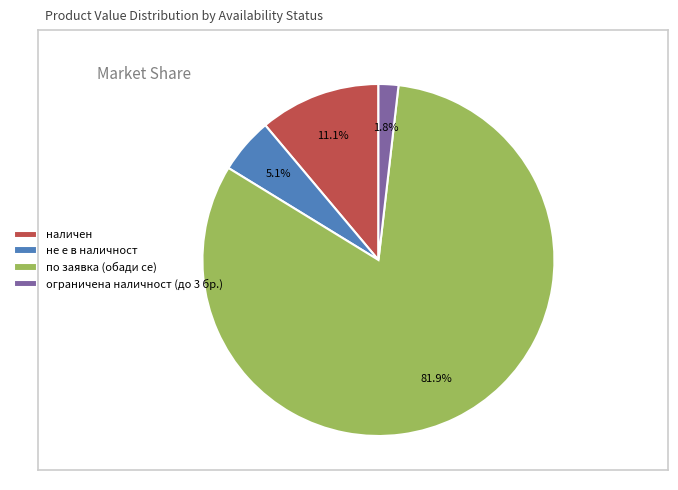

What portion of the pie excludes не е в наличност?

94.9%